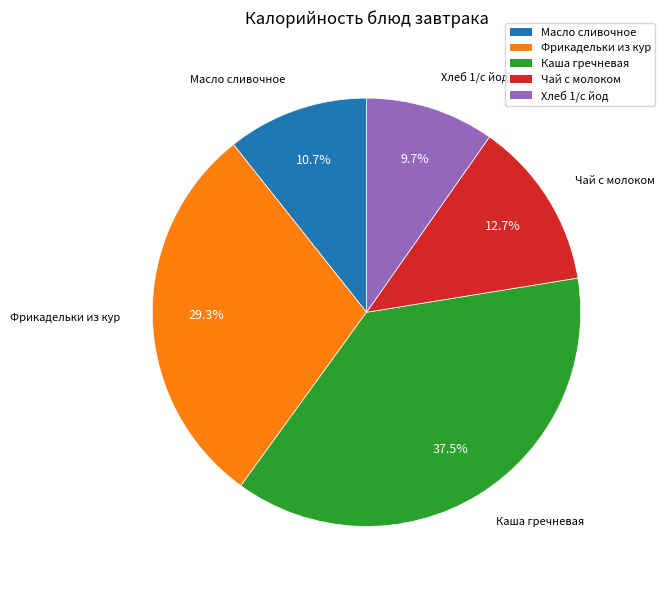

Approximately how many times larger is the value at Чай с молоком compared to Масло сливочное?

1.2